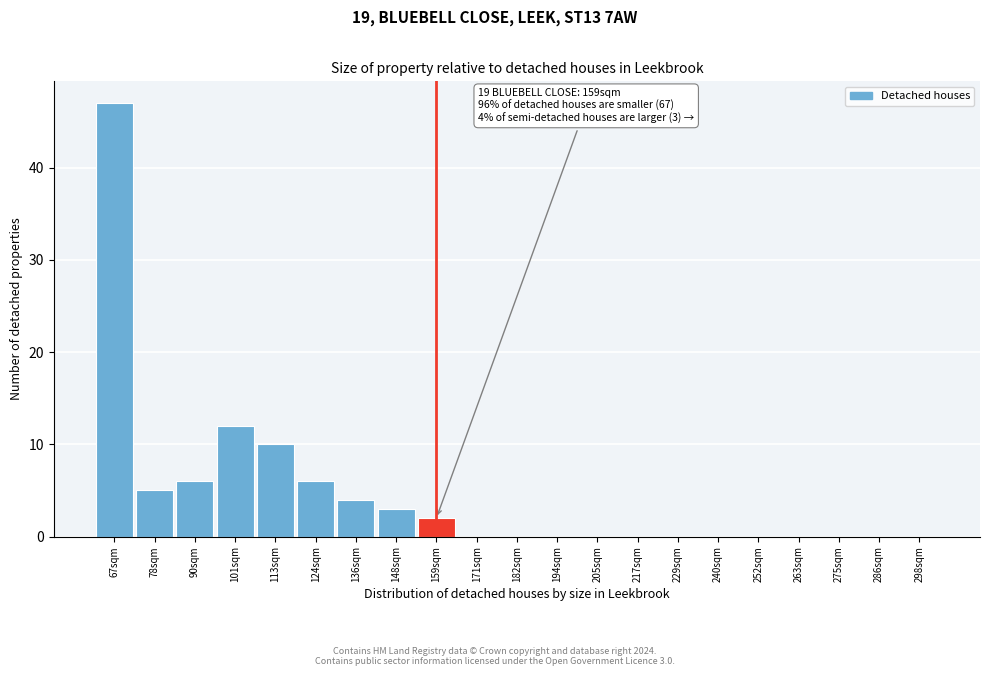

Reading right to left, what are all the values shown in this chart?

298sqm=0	286sqm=0	275sqm=0	263sqm=0	252sqm=0	240sqm=0	229sqm=0	217sqm=0	205sqm=0	194sqm=0	182sqm=0	171sqm=0	159sqm=2	148sqm=3	136sqm=4	124sqm=6	113sqm=10	101sqm=12	90sqm=6	78sqm=5	67sqm=47